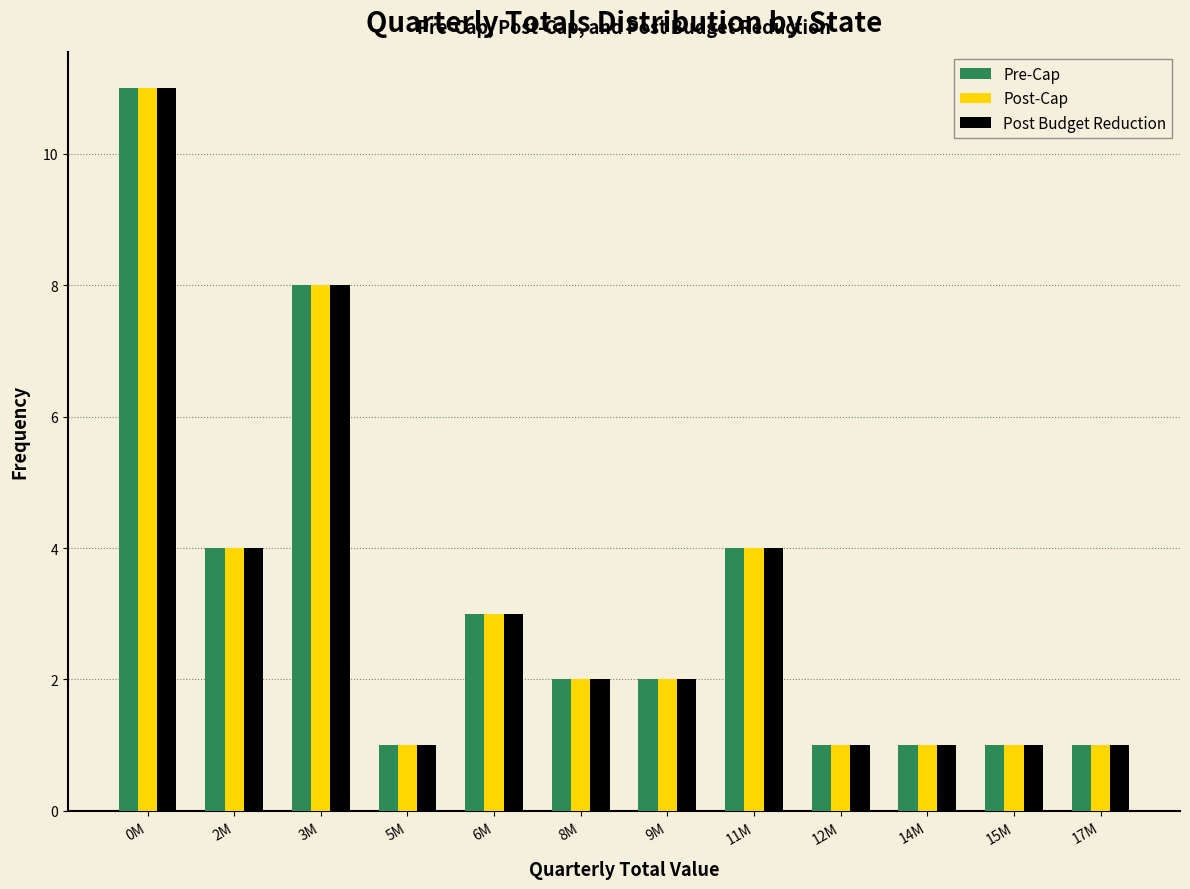

The Pre-Cap series shows 2 at 9M. True or false?

True